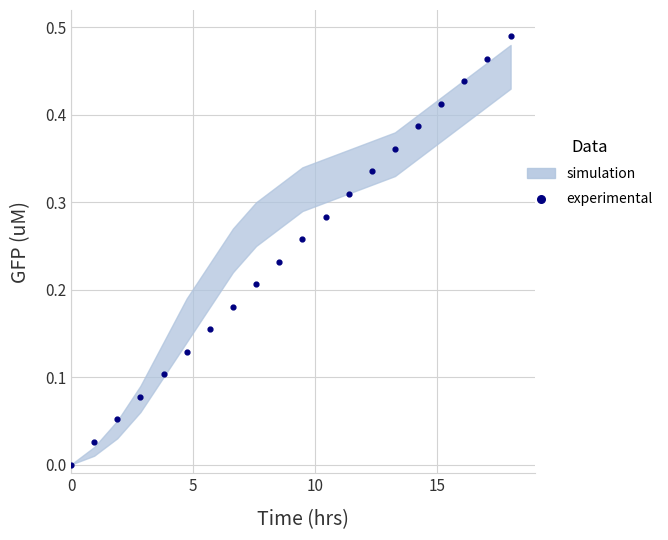

What is the range of X values (max minus min)?

18.0